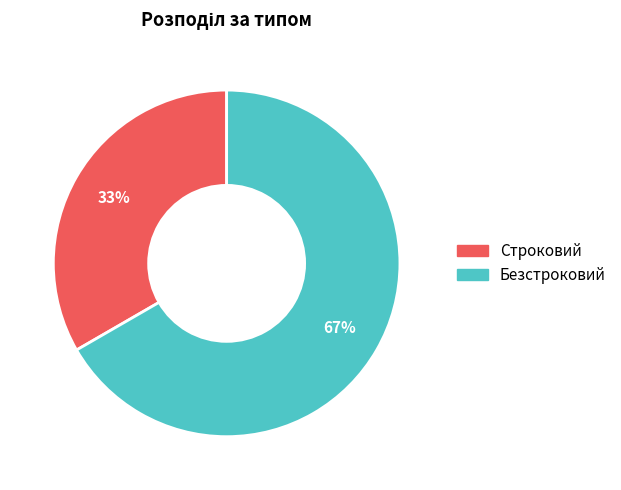

To the nearest percent, what is the average slice percentage?

50%